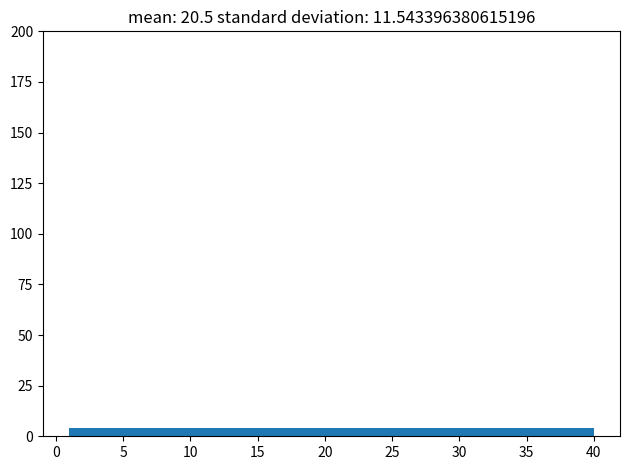

Reading left to right, transcribe this chart: for each bar, give the range it covers on the x-axis and its height. Neither the bar edges nor the heights are printed on the chart, so give them approximately, as read against the axes.

1.0 to 4.9: under 5
4.9 to 8.8: under 5
8.8 to 12.7: under 5
12.7 to 16.6: under 5
16.6 to 20.5: under 5
20.5 to 24.4: under 5
24.4 to 28.3: under 5
28.3 to 32.2: under 5
32.2 to 36.1: under 5
36.1 to 40.0: under 5